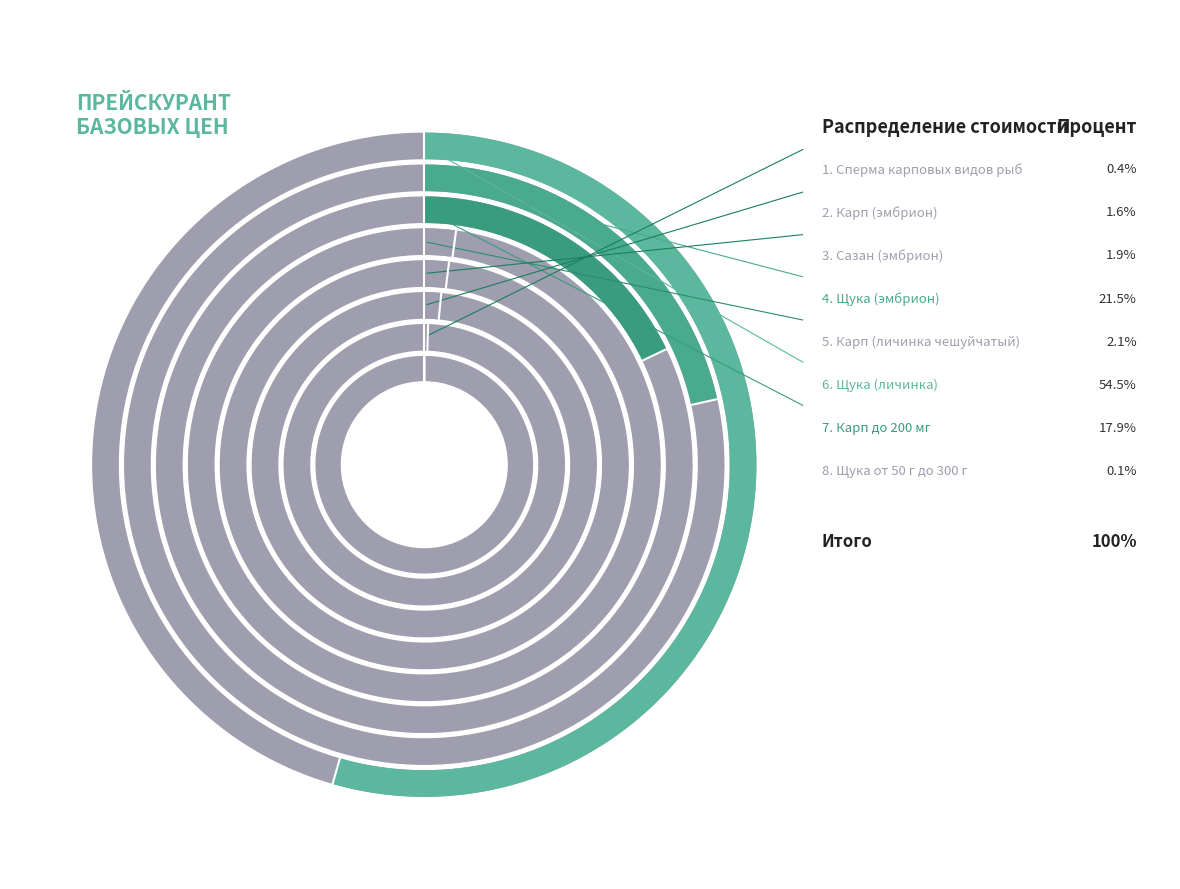

Count the number of slices in the pie.

8